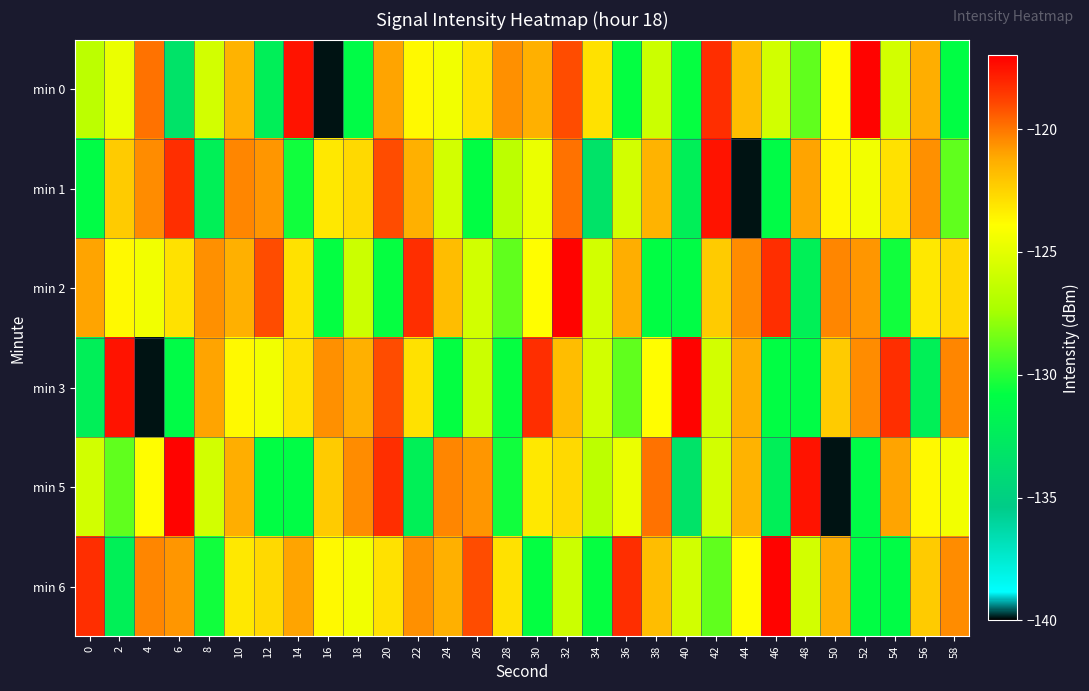

Count the number of data series in this chart.

6